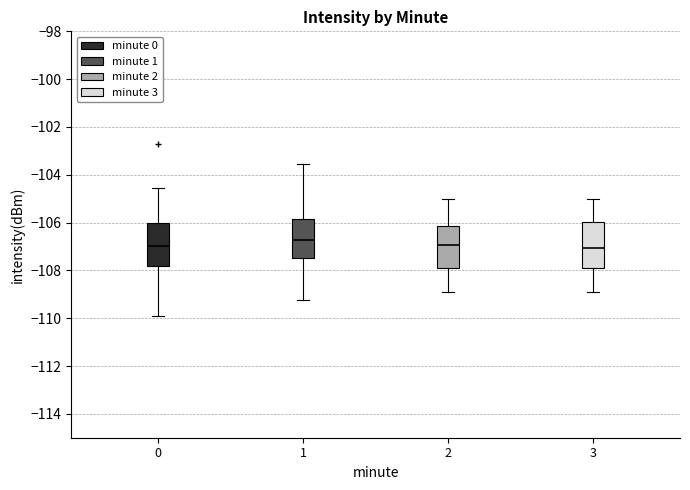

Where does the upper whisker of the box at x = 1 end on the y-axis? The values are not printed on the chart, so give them approximately, as read against the axis.

-103.6